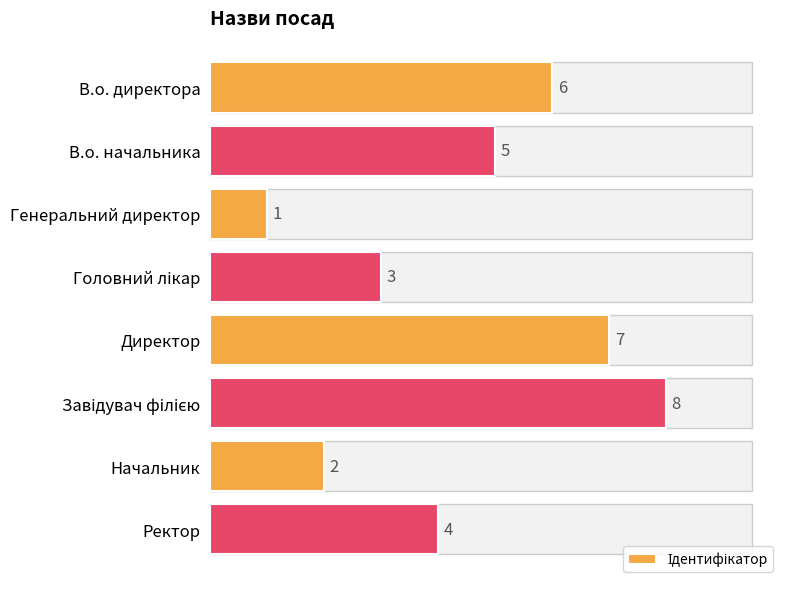

The chart shows a value of 1 at В.о. начальника. True or false?

False